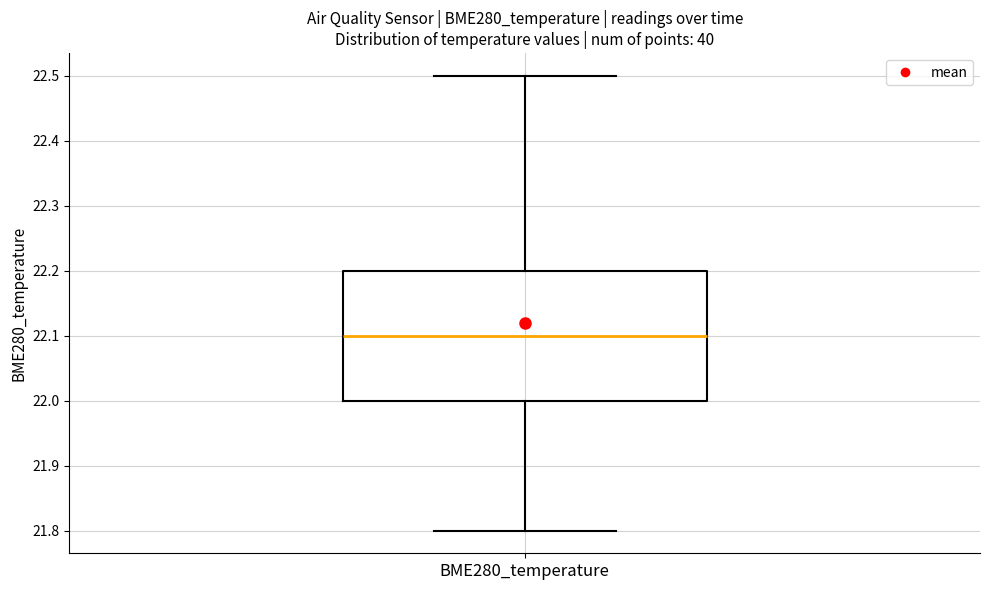

Read this box plot against the y-axis: the position of the median line, the range covered by the box, and the ends of both whiskers. The values are not printed on the chart, so give them approximately, as read against the axis.

median 22.1, box 22.0 to 22.2, whiskers 21.8 to 22.5